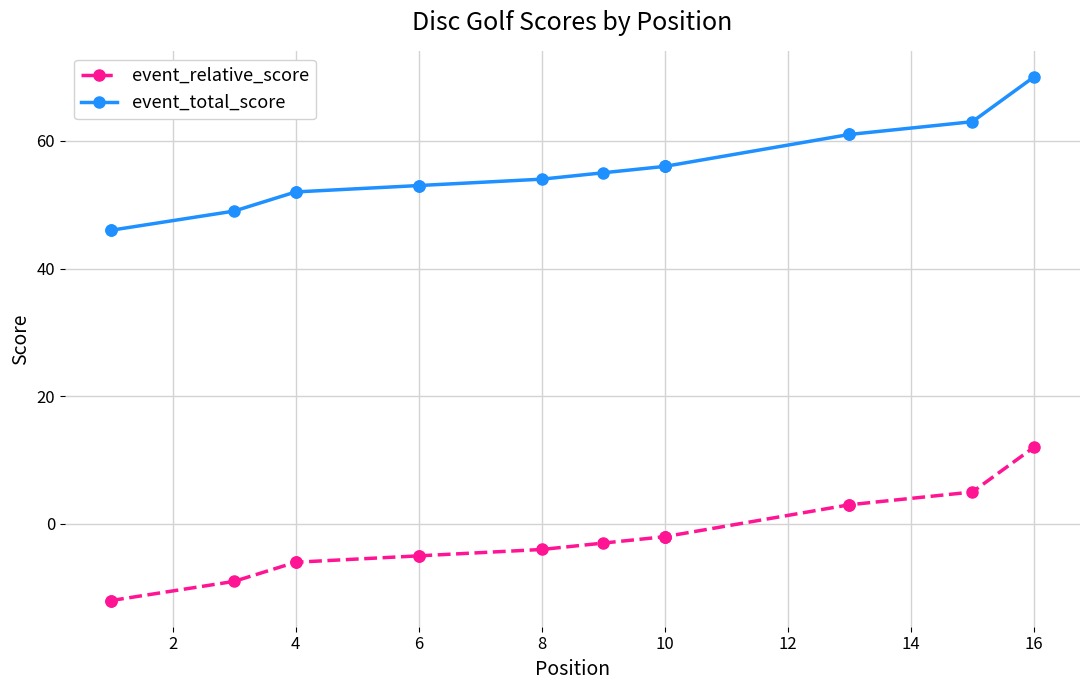

What is the smallest value displayed?

-12